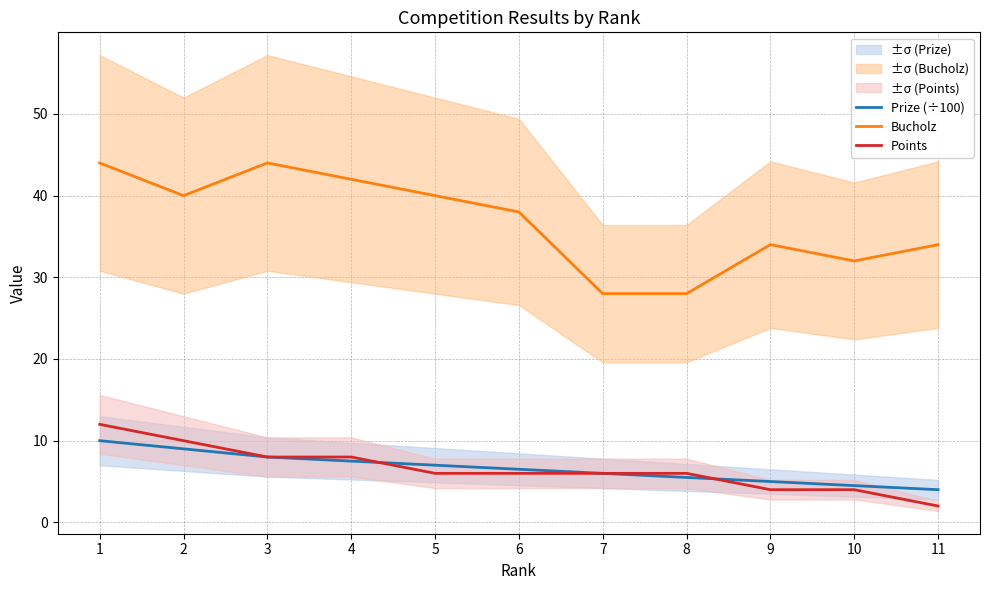

What is the sum of the Points values at 3 and 6?

14.0